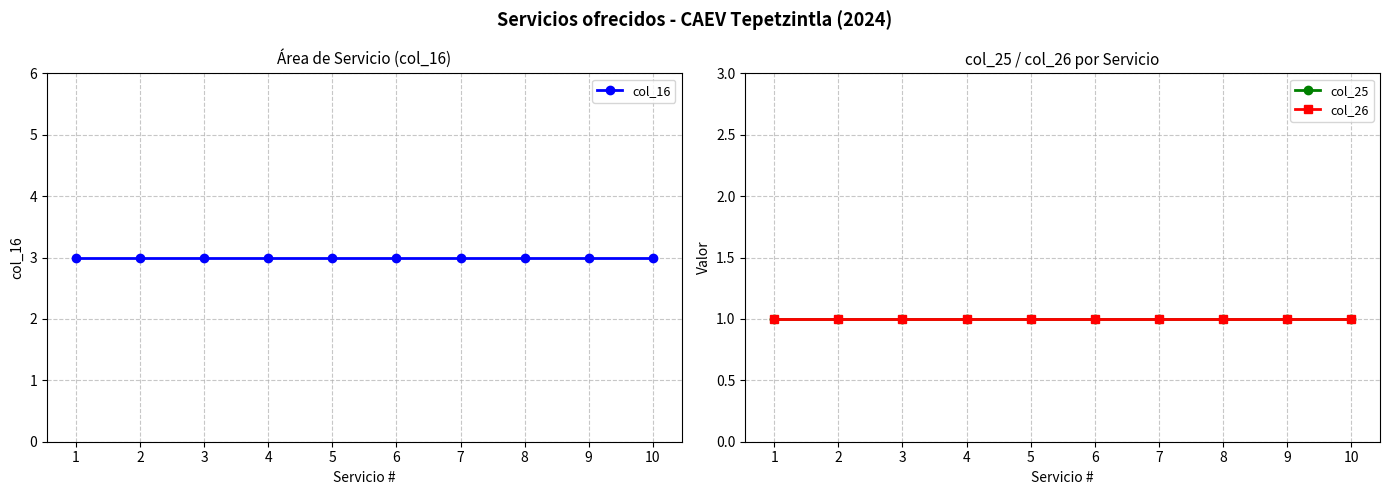

True or false: col_16 and col_25 intersect in this chart.

False